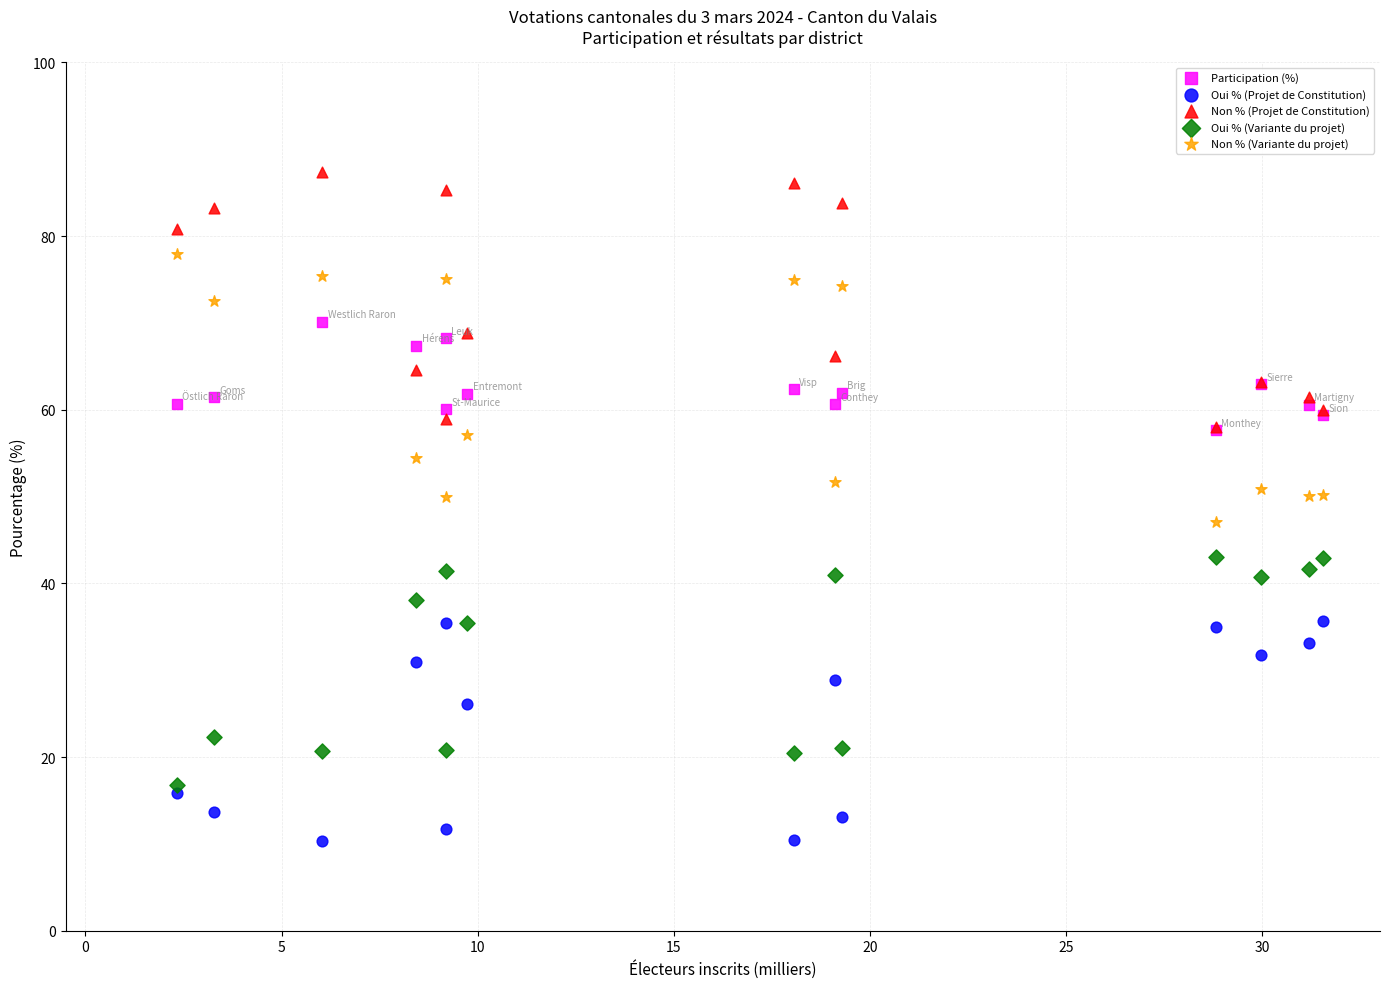

What are all the series names shown in the legend?

Participation (%), Oui % (Projet de Constitution), Non % (Projet de Constitution), Oui % (Variante du projet), Non % (Variante du projet)